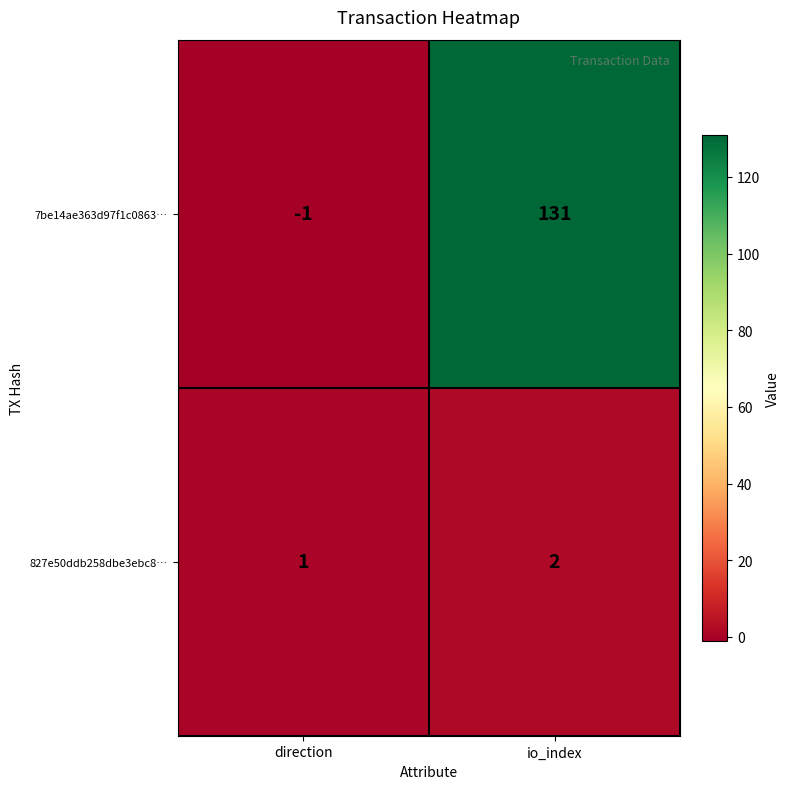

At how many categories does at least one series exceed 68?

1